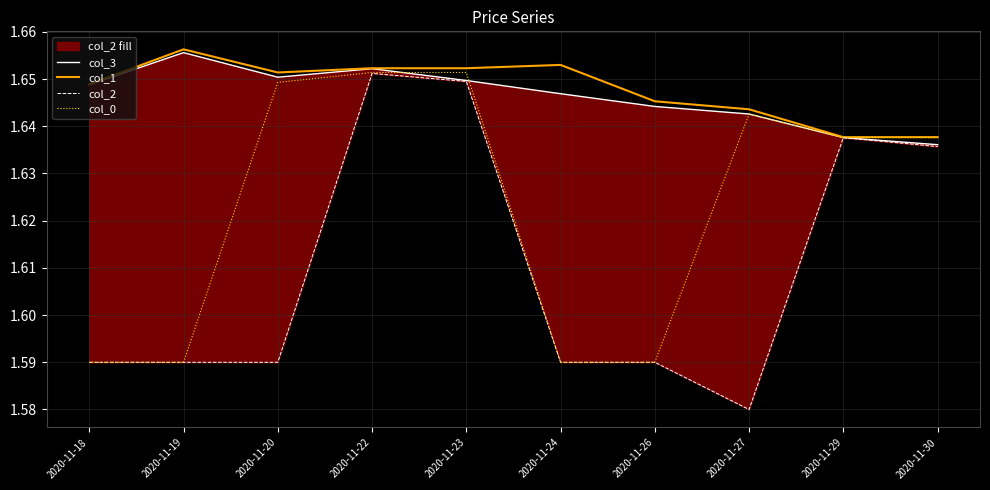

Which series has the largest total across all categories?

col_1